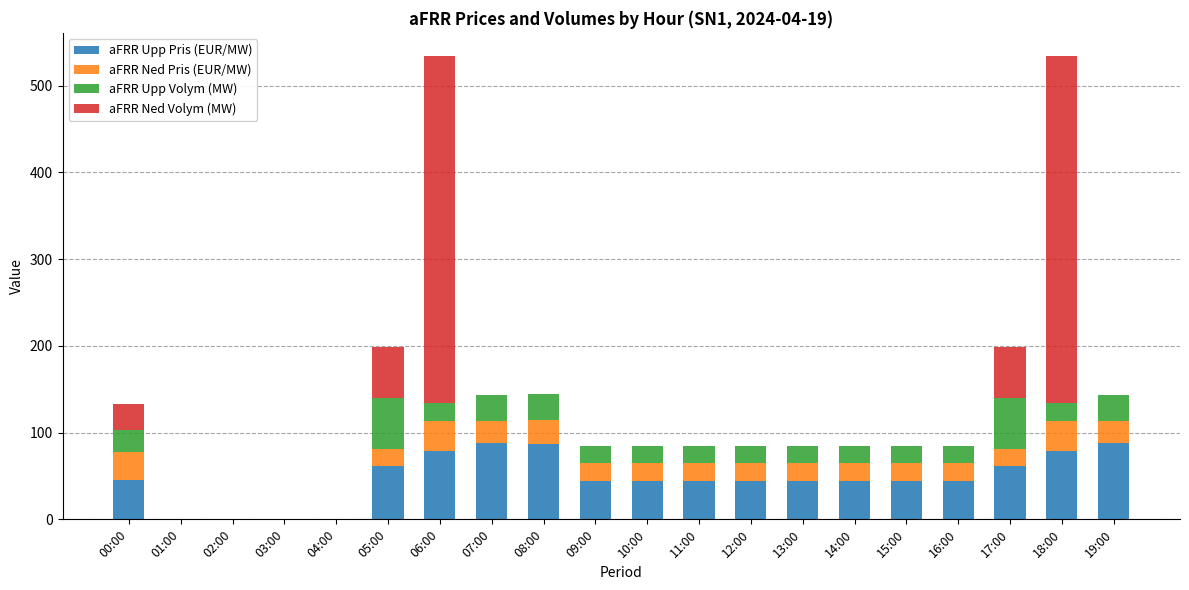

What is the sum of the aFRR Upp Pris (EUR/MW) values at 07:00 and 03:00?

87.7